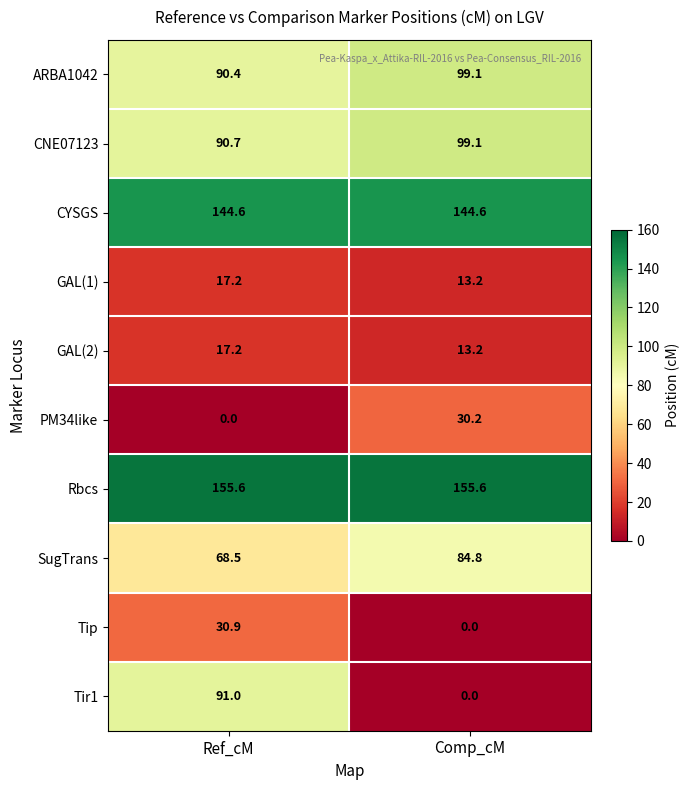

Which category has the lowest value in the PM34like series?

Ref_cM